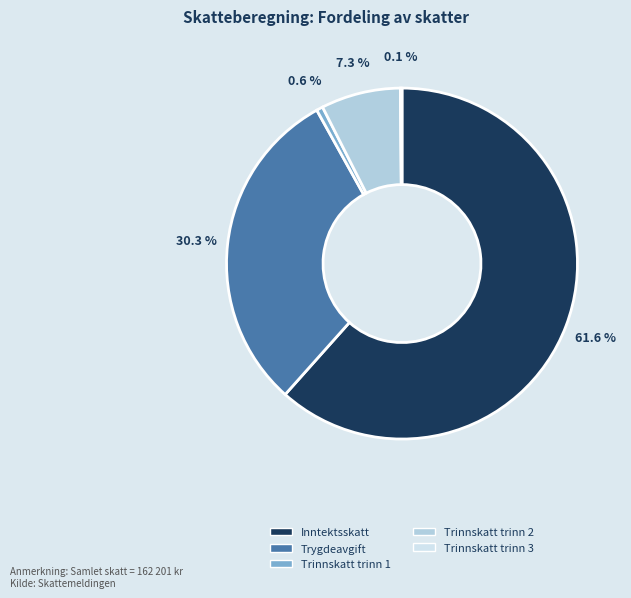

What percentage is the Inntektsskatt slice, to the nearest percent?

62%